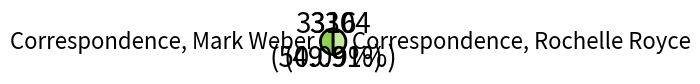

Is there any slice that represents more than half of the pie?

Yes